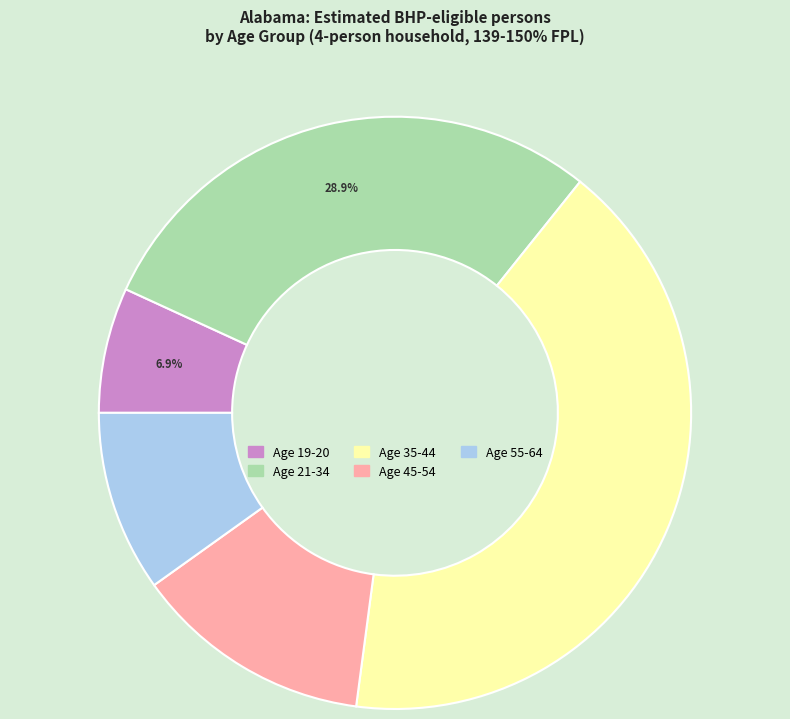

To the nearest percent, what percentage of the pie is Age 35-44?

41%